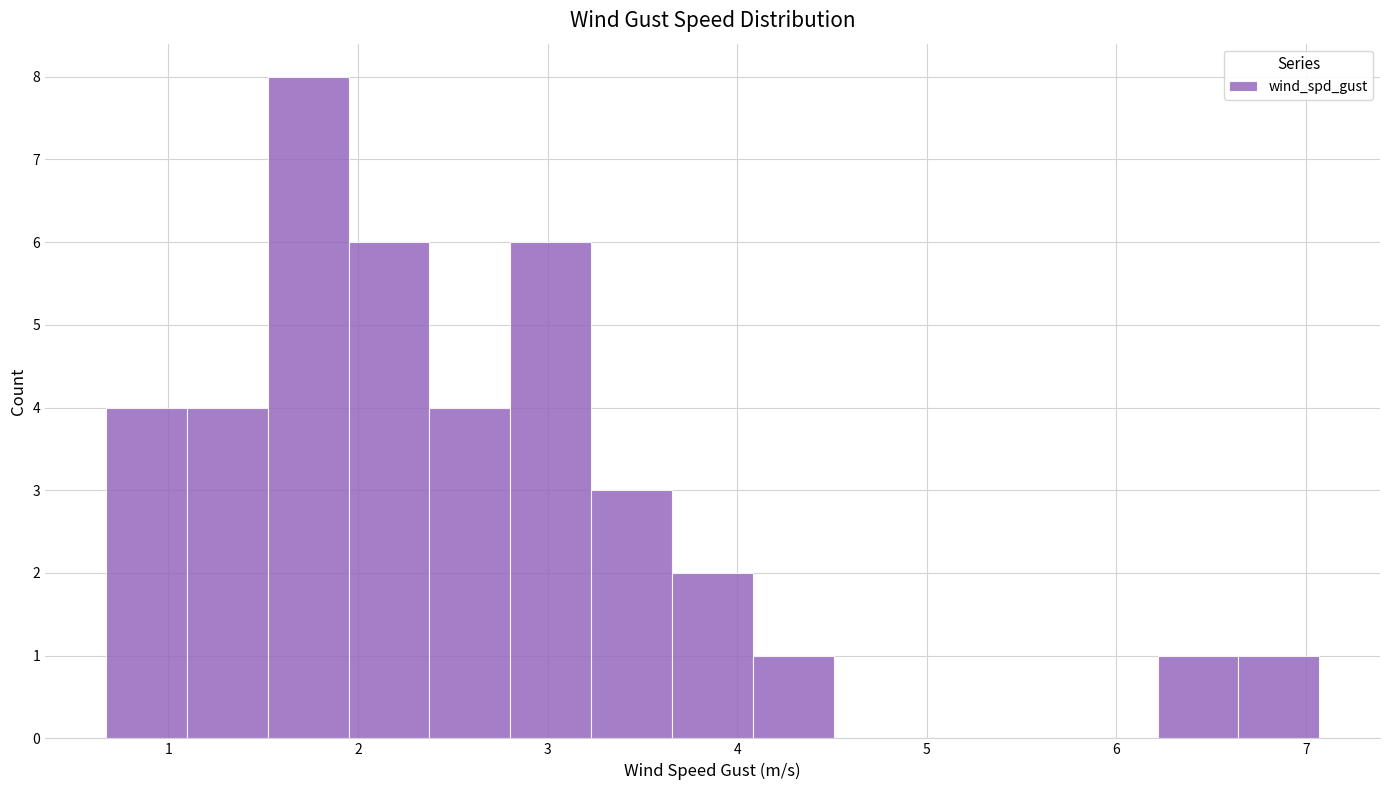

Reading left to right, transcribe this chart: for each bar, give the range it covers on the x-axis and its height. Neither the bar edges nor the heights are printed on the chart, so give them approximately, as read against the axes.

0.7 to 1.1: 4
1.1 to 1.5: 4
1.5 to 2.0: 8
2.0 to 2.4: 6
2.4 to 2.8: 4
2.8 to 3.2: 6
3.2 to 3.7: 3
3.7 to 4.1: 2
4.1 to 4.5: 1
4.5 to 4.9: 0
4.9 to 5.4: 0
5.4 to 5.8: 0
5.8 to 6.2: 0
6.2 to 6.6: 1
6.6 to 7.1: 1